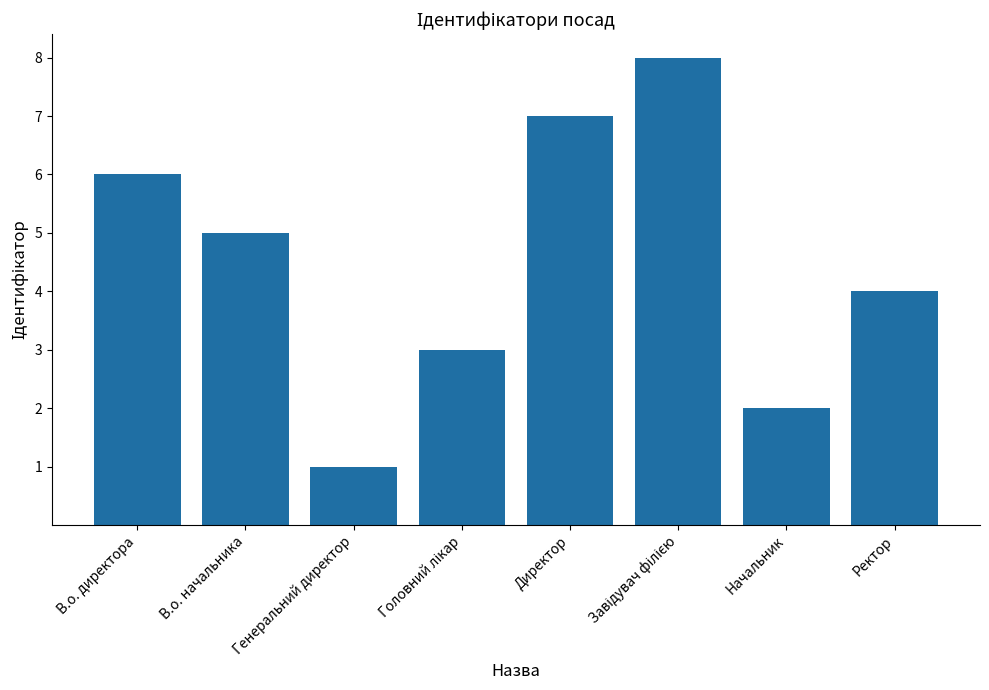

What is the sum of the values at В.о. начальника and Ректор?

9